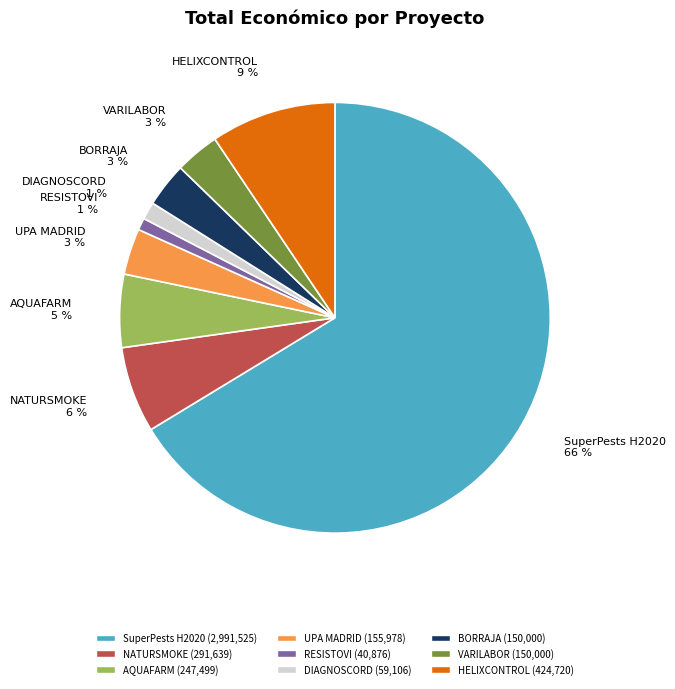

Is there any slice that represents more than half of the pie?

Yes